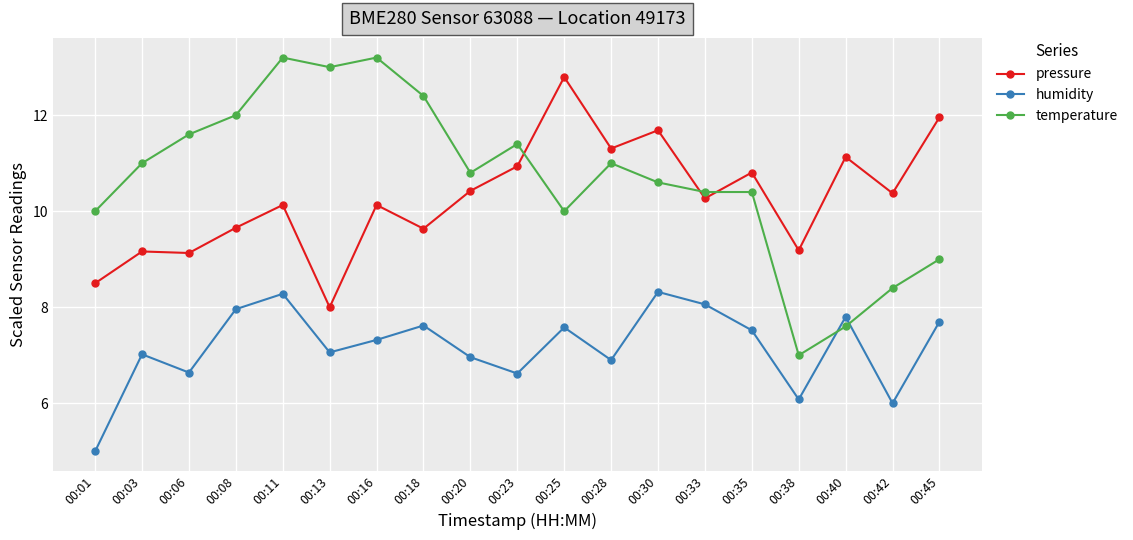

What is the difference between the maximum and minimum values in the pressure series?

4.8